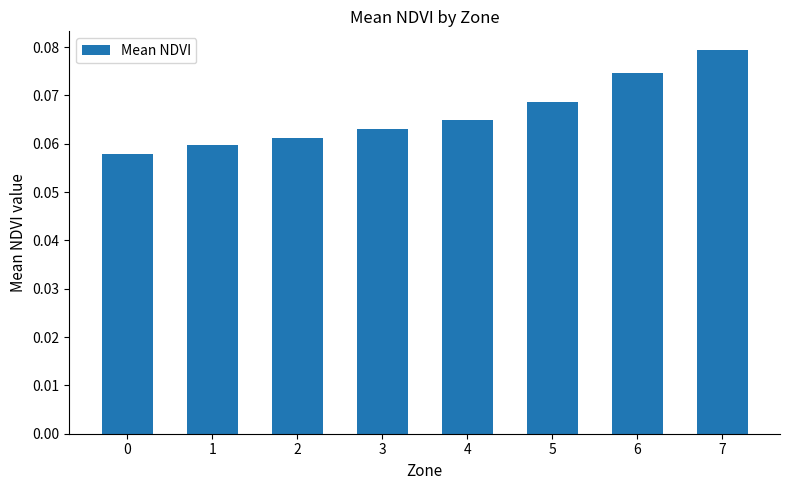

Count the values in the range 0 to 1.

8